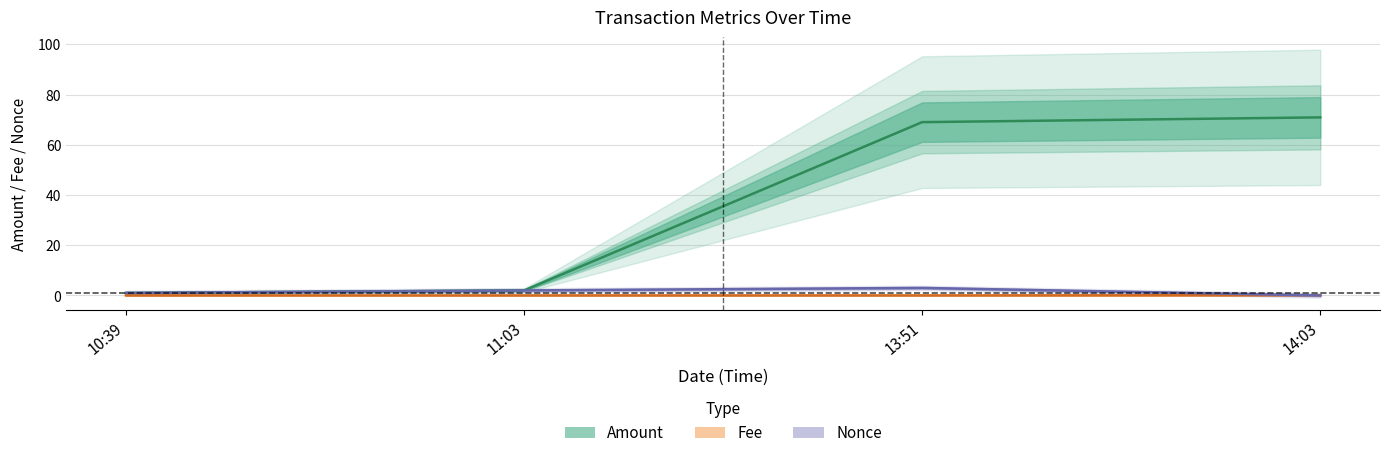

Which label corresponds to the largest value in the chart?

14:03